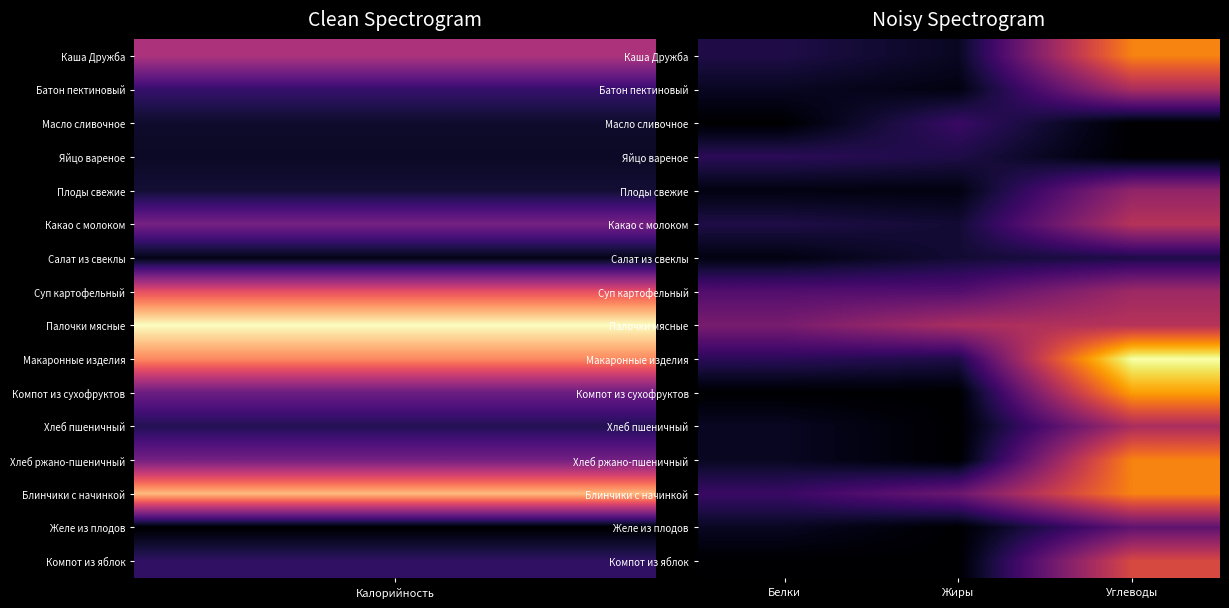

Reading right to left, extract all data points from this chart.

Каша Дружба: Углеводы=24	Жиры=2	Белки=4
Батон пектиновый: Углеводы=15	Жиры=1	Белки=2
Масло сливочное: Углеводы=0	Жиры=6	Белки=0
Яйцо вареное: Углеводы=0	Жиры=4	Белки=5
Плоды свежие: Углеводы=13	Жиры=1	Белки=1
Какао с молоком: Углеводы=16	Жиры=3	Белки=4
Салат из свеклы: Углеводы=4	Жиры=3	Белки=1
Суп картофельный: Углеводы=14	Жиры=8	Белки=8
Палочки мясные: Углеводы=16	Жиры=15	Белки=11
Макаронные изделия: Углеводы=33	Жиры=4	Белки=5
Компот из сухофруктов: Углеводы=26	Жиры=0	Белки=0
Хлеб пшеничный: Углеводы=15	Жиры=0	Белки=2
Хлеб ржано-пшеничный: Углеводы=24	Жиры=0	Белки=2
Блинчики с начинкой: Углеводы=24	Жиры=10	Белки=6
Желе из плодов: Углеводы=9	Жиры=0	Белки=2
Компот из яблок: Углеводы=19	Жиры=0	Белки=0